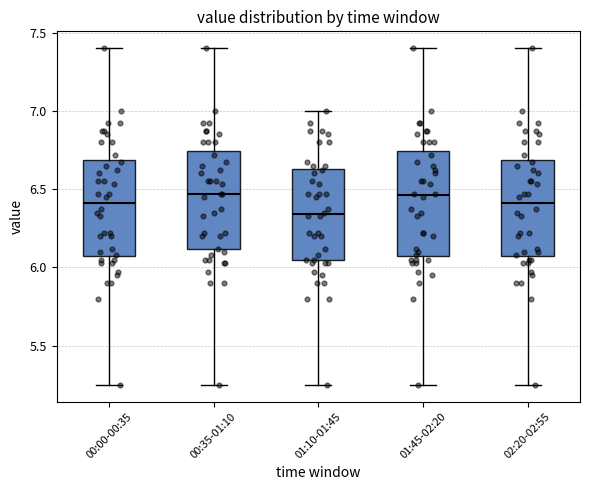

Reading left to right, read every box against the y-axis: the position of its median line, the range the box covers, and the ends of its whiskers. The values are not printed on the chart, so give them approximately, as read against the axis.

00:00-00:35: median 6.40, box 6.05 to 6.70, whiskers 5.25 to 7.40
00:35-01:10: median 6.45, box 6.10 to 6.75, whiskers 5.25 to 7.40
01:10-01:45: median 6.35, box 6.05 to 6.65, whiskers 5.25 to 7.00
01:45-02:20: median 6.45, box 6.05 to 6.75, whiskers 5.25 to 7.40
02:20-02:55: median 6.40, box 6.05 to 6.70, whiskers 5.25 to 7.40